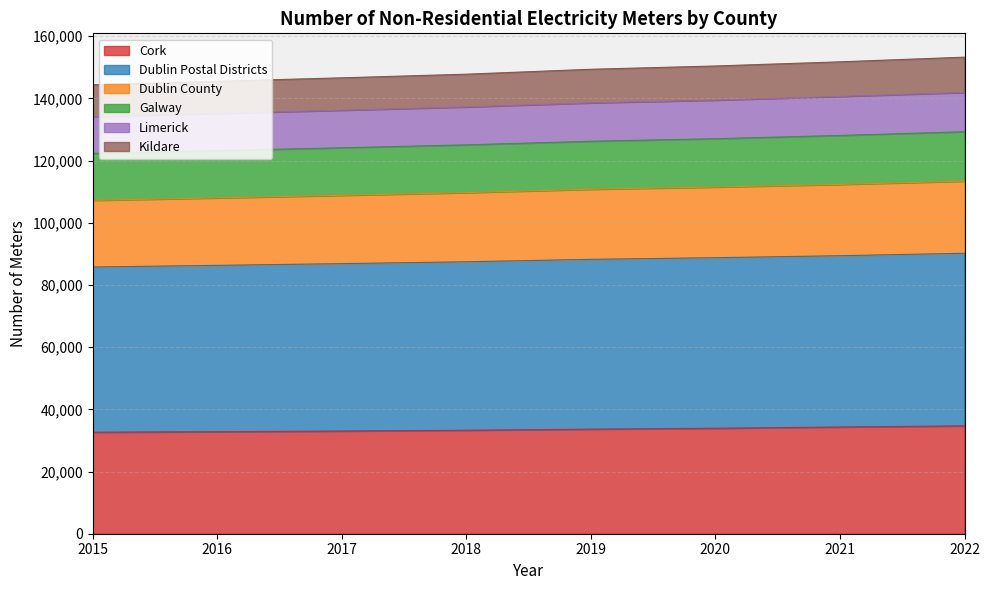

What is the total value across all series at 2022?

153263